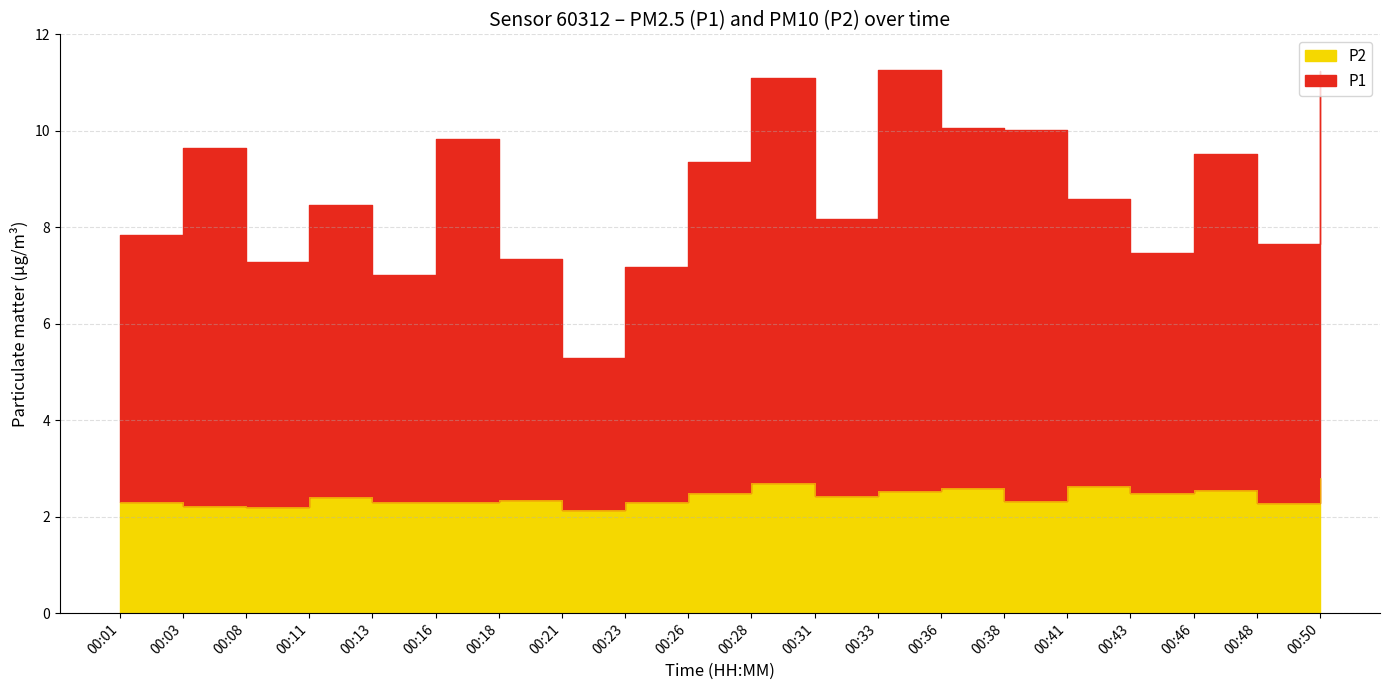

The P2 series shows 1.3 at 00:31. True or false?

False